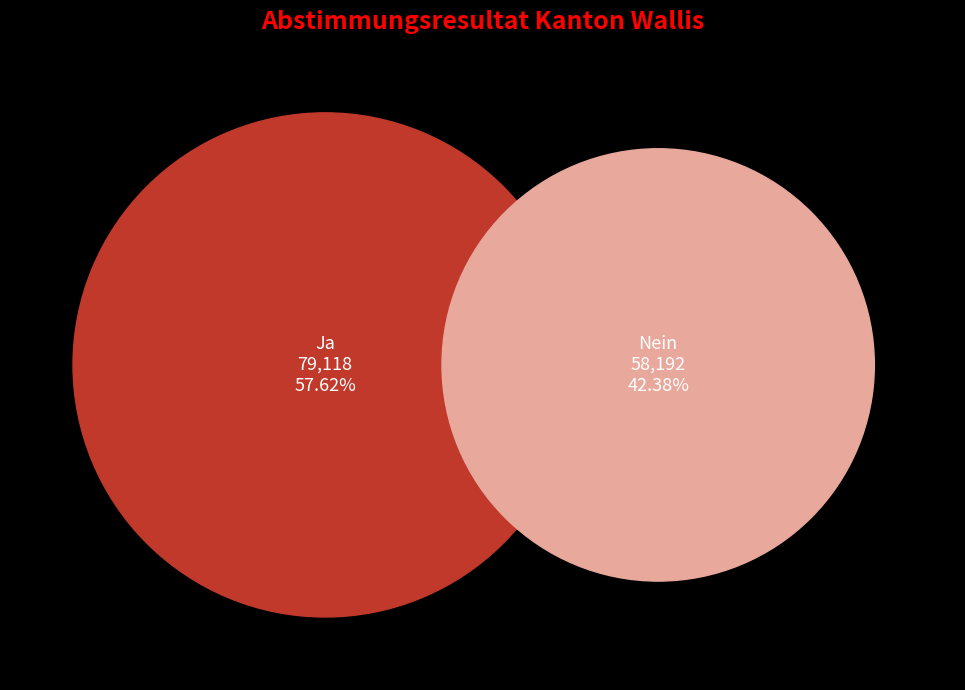

The Ja slice represents 58% of the pie. True or false?

True